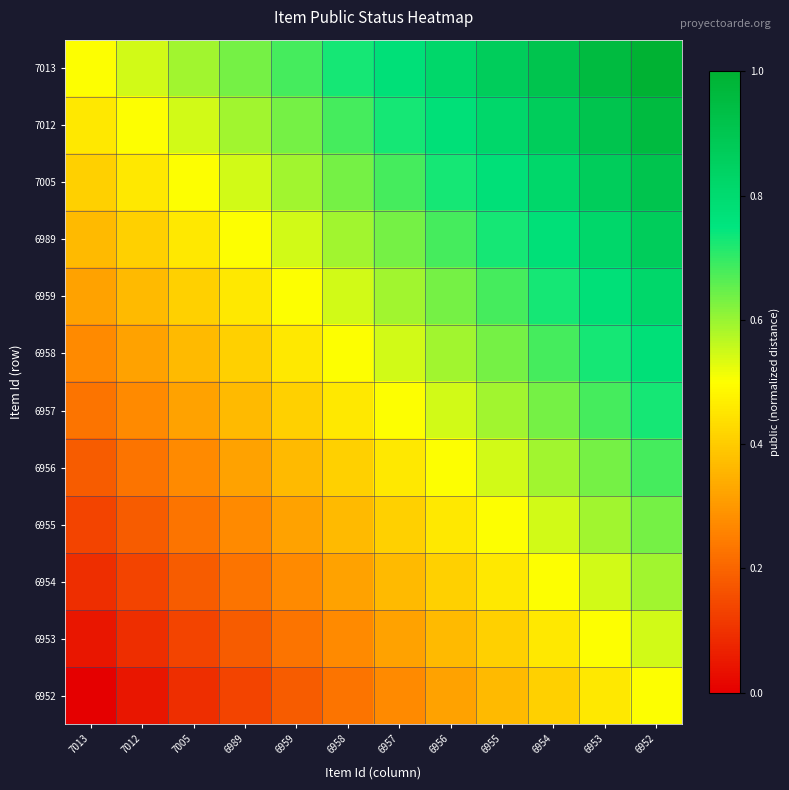

Which series has the largest total across all categories?

7013